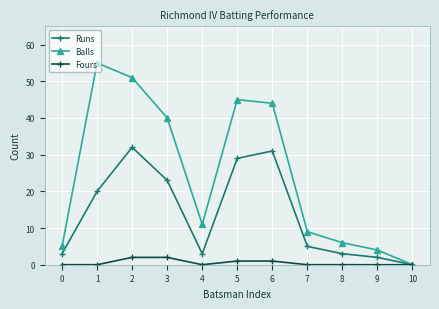

What is the difference between the maximum and second lowest values in the Runs series?

30